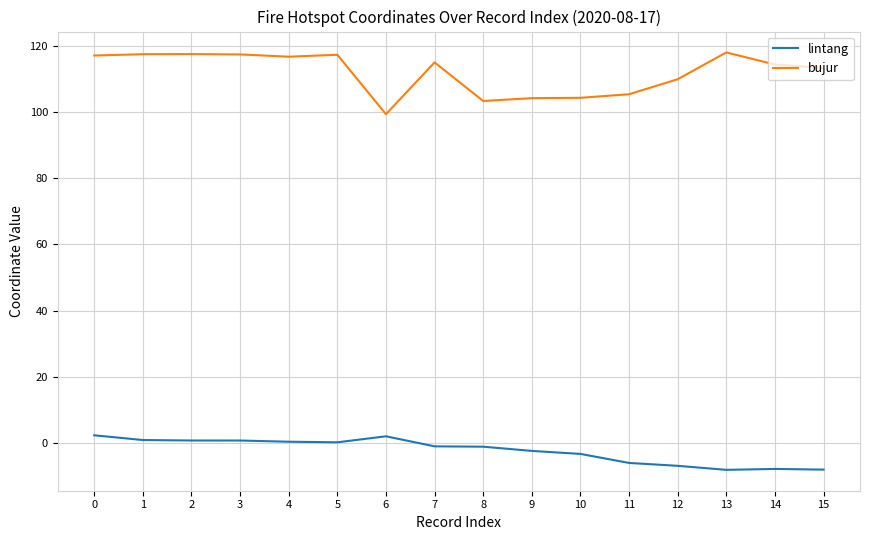

True or false: bujur and lintang cross at least once.

False